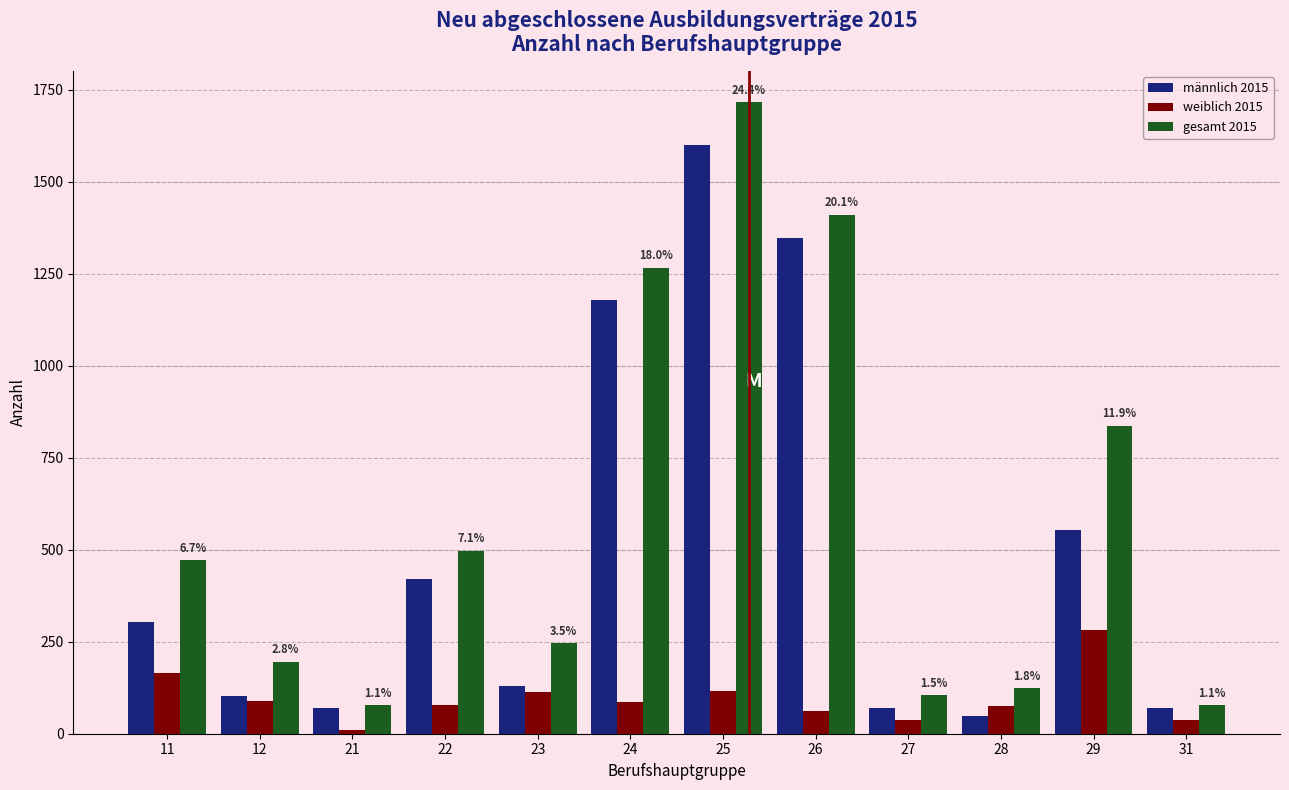

List the series in order of their overall mean, lowest first.

weiblich 2015, männlich 2015, gesamt 2015